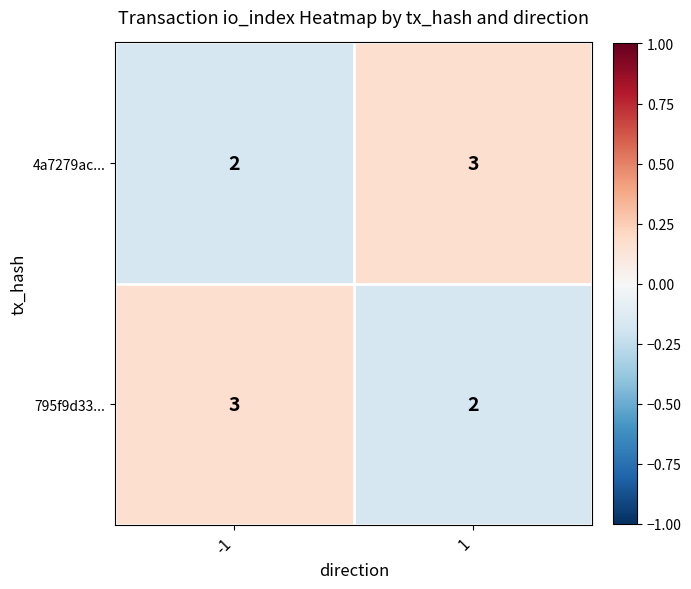

How many categories are shown in the chart?

2